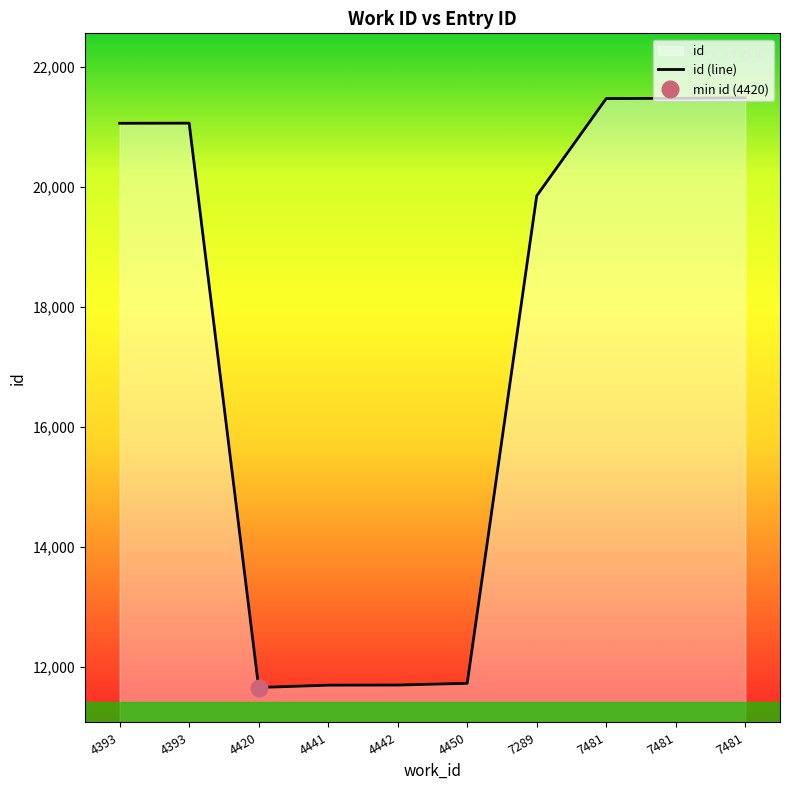

How many distinct data groups are displayed?

1